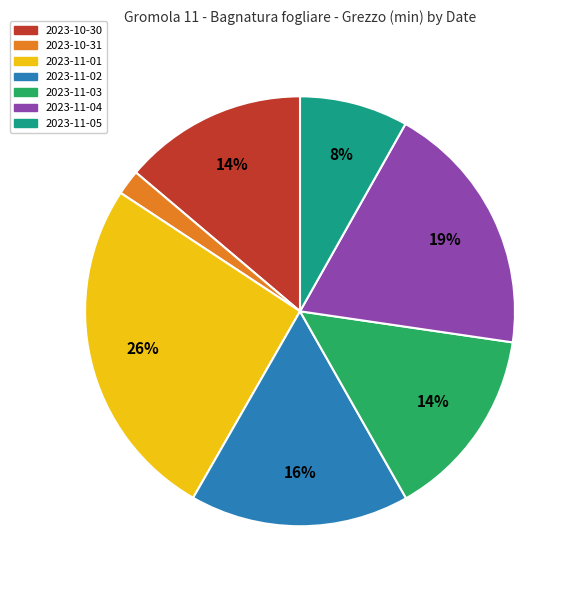

Which has a higher value, 2023-10-30 or 2023-11-02?

2023-11-02